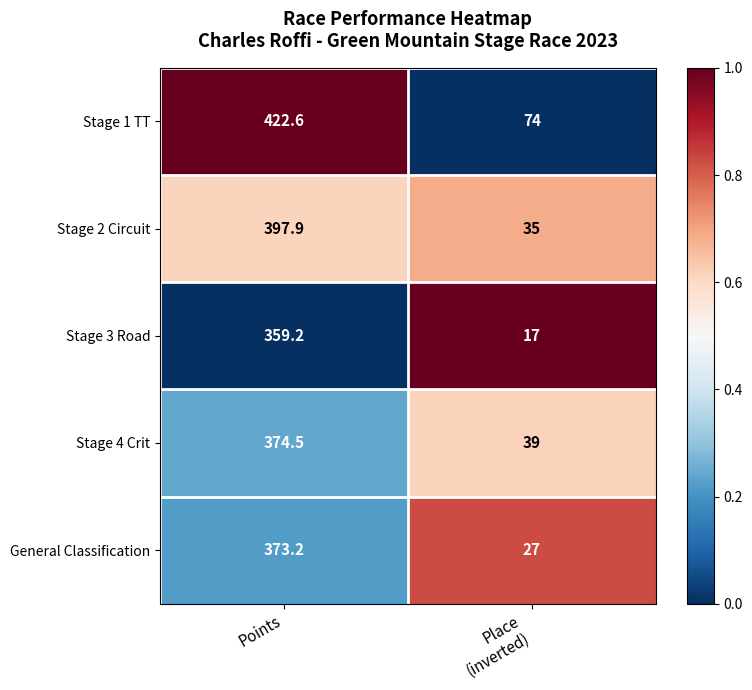

At which category is the sum across all series the highest?

Points